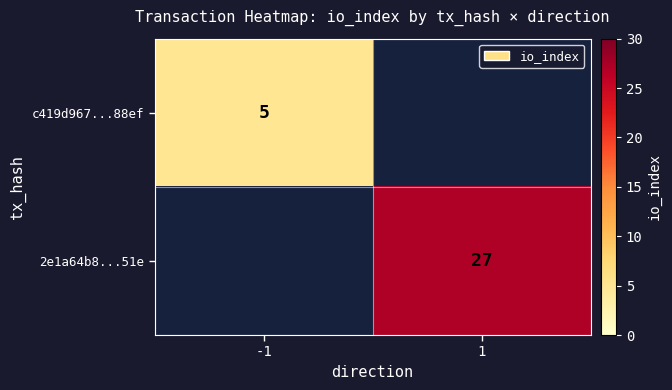

Is it true that c419d967...88ef equals 8.3 at -1?

False